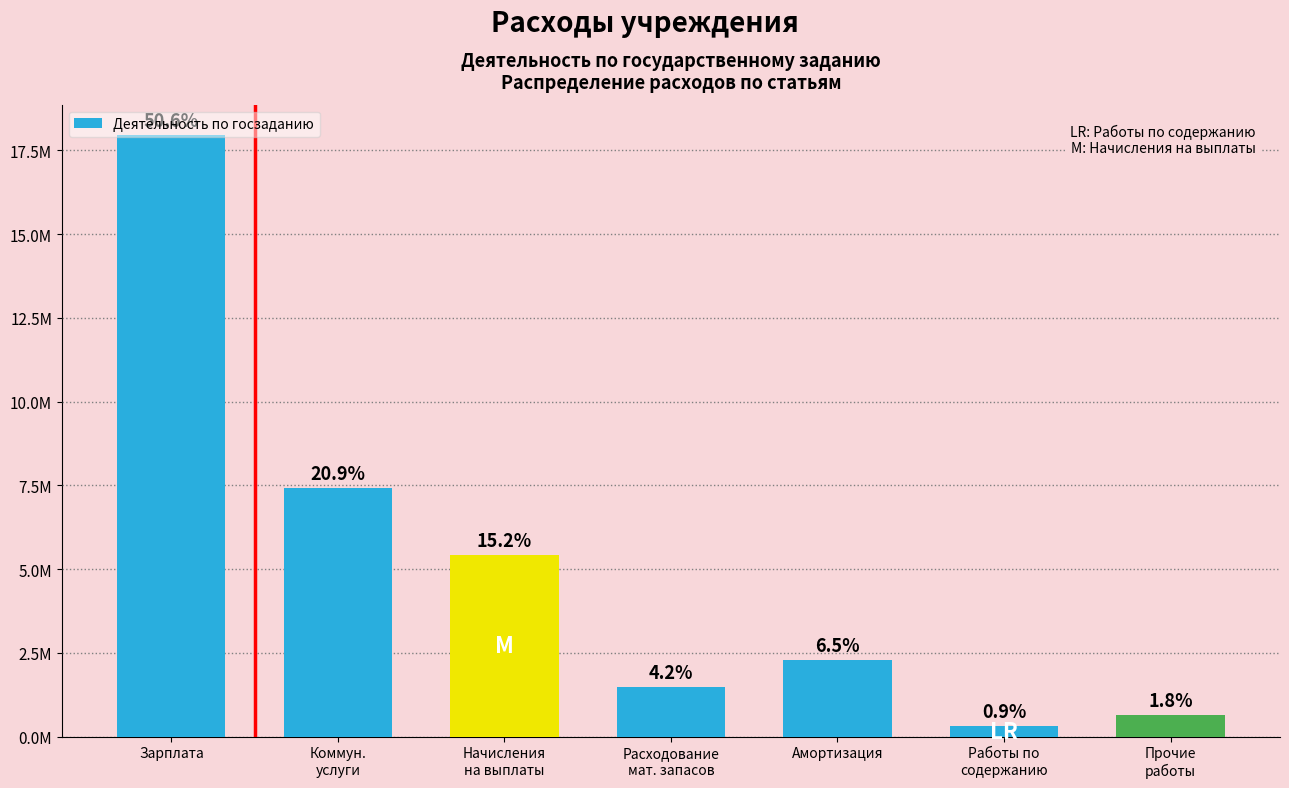

Is it true that the value at Прочие
работы is 634066.6?

True